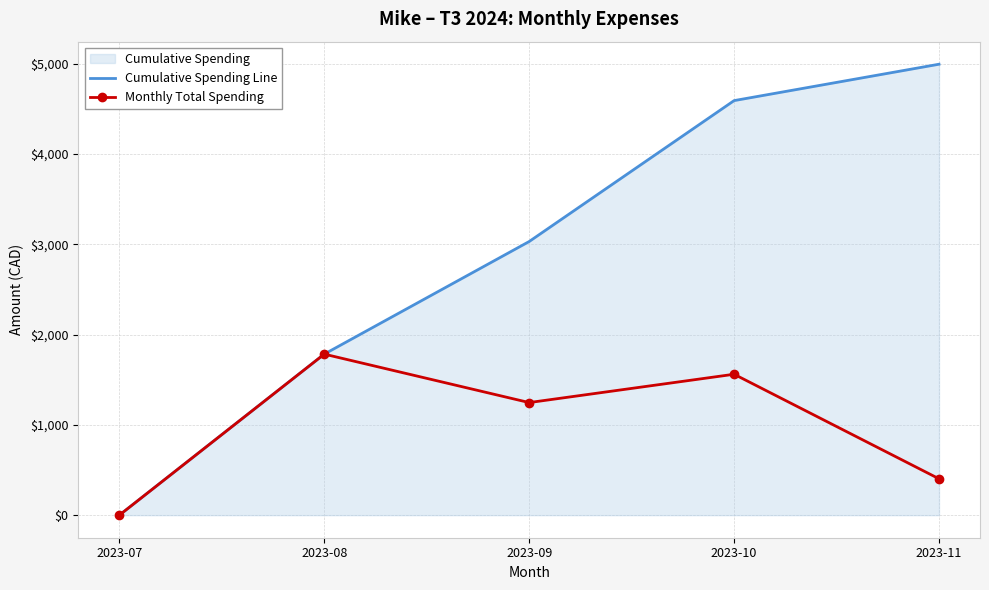

How many positive values does the Monthly Total Spending series have?

4